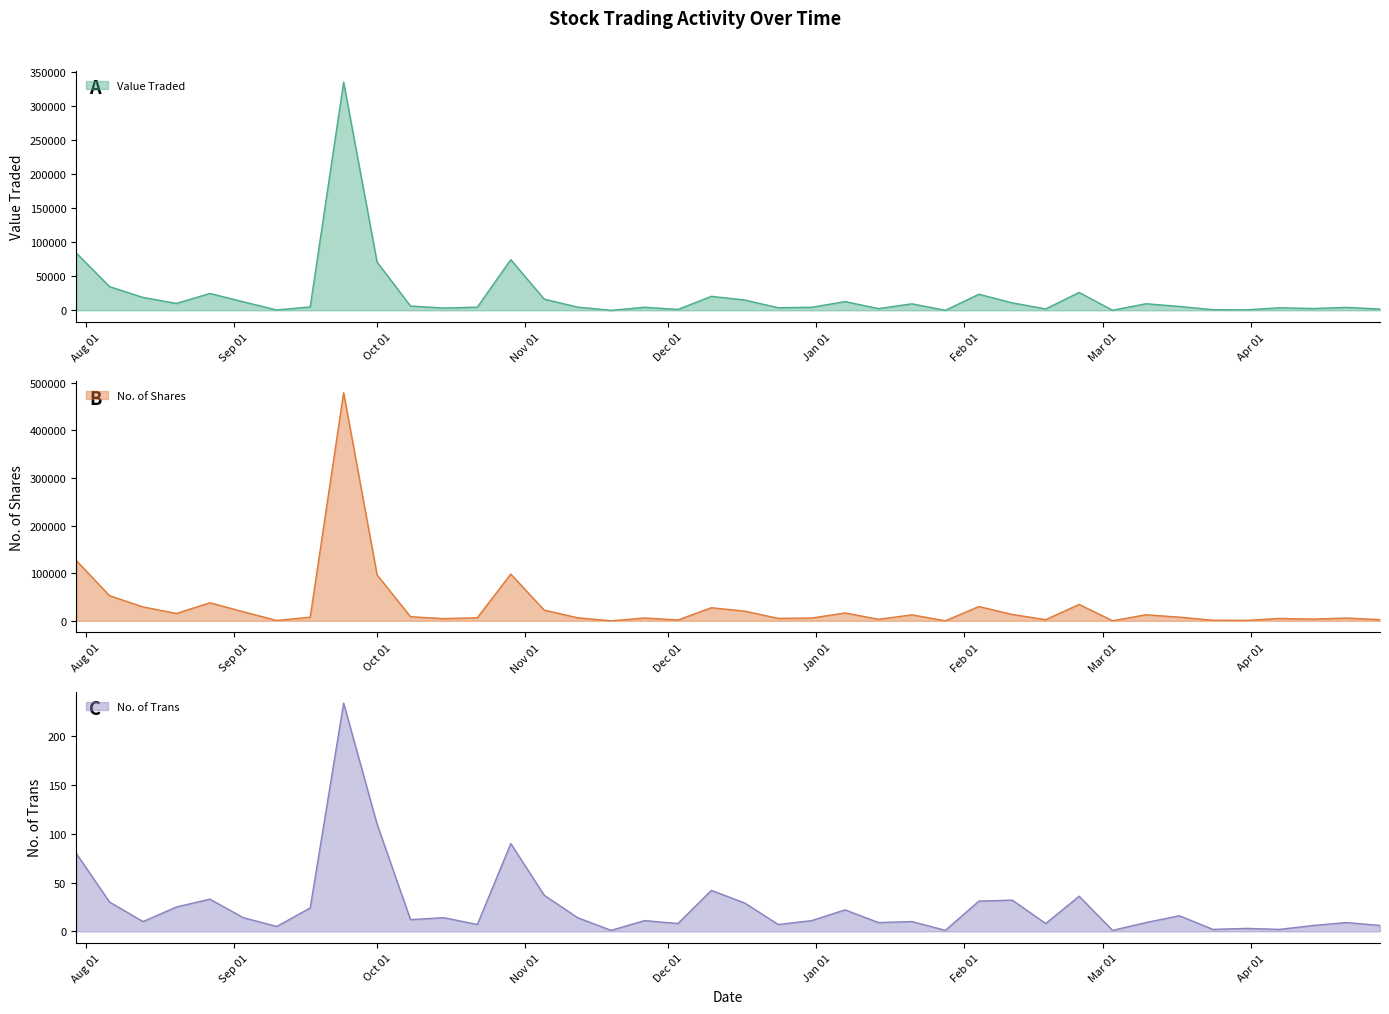

Count the number of data series in this chart.

3